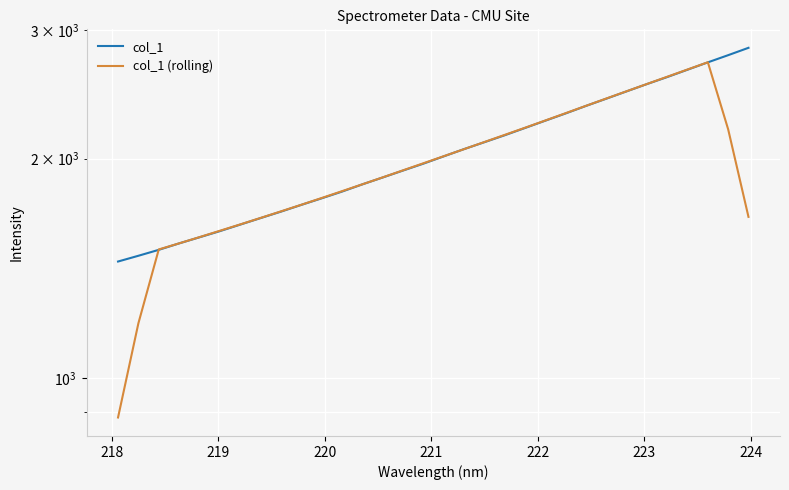

Where do col_1 and col_1 (rolling) first cross each other?

218 and 219